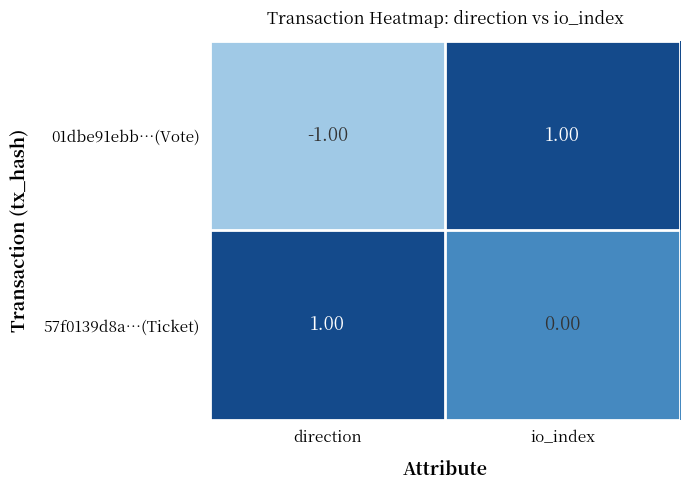

What is the spread (max minus min) of values at io_index?

1